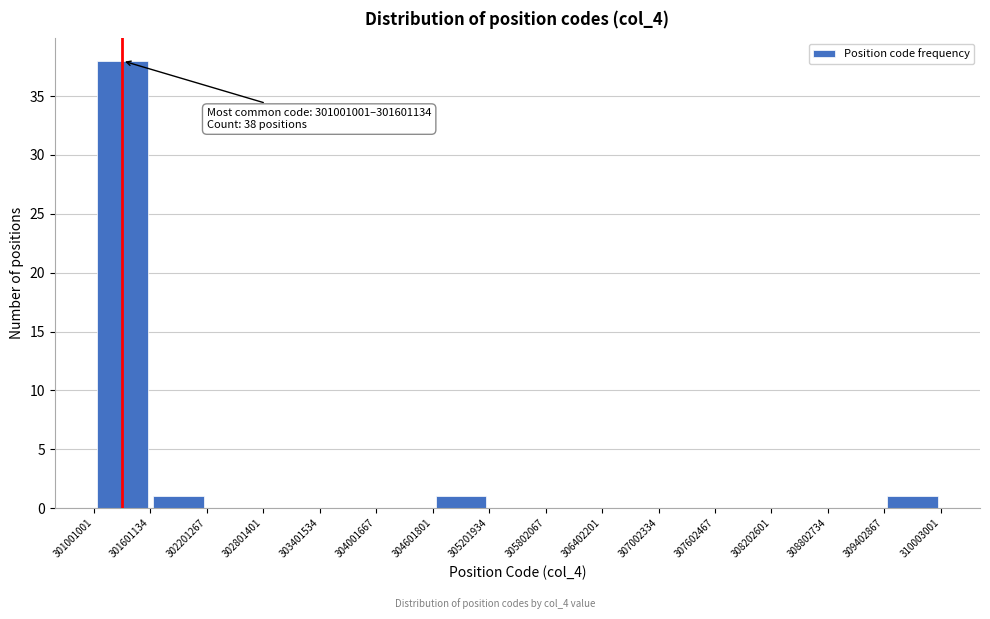

Which range on the x-axis has the tallest bar?

301001001 to 301601134